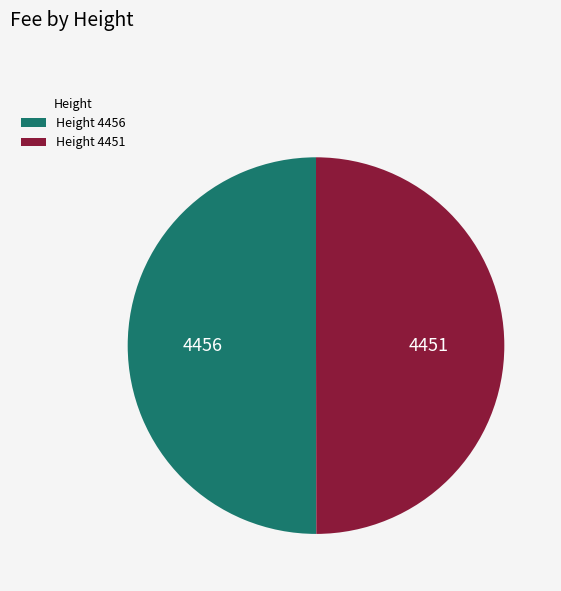

How many segments does this pie chart have?

2